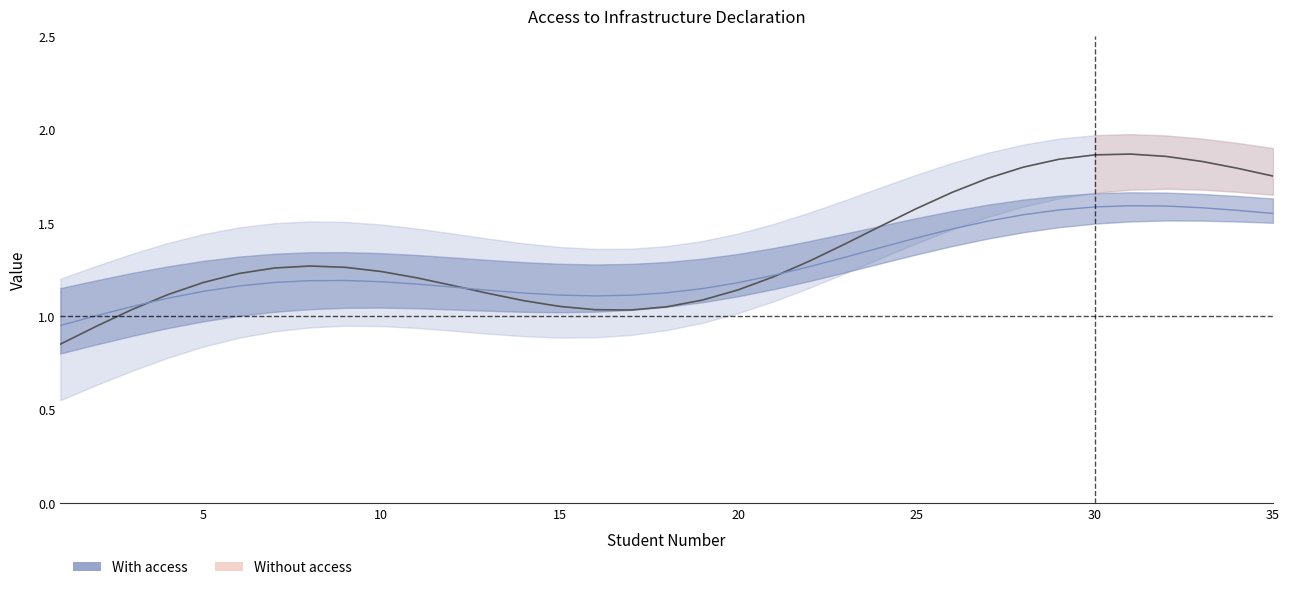

Count the number of data series in this chart.

2